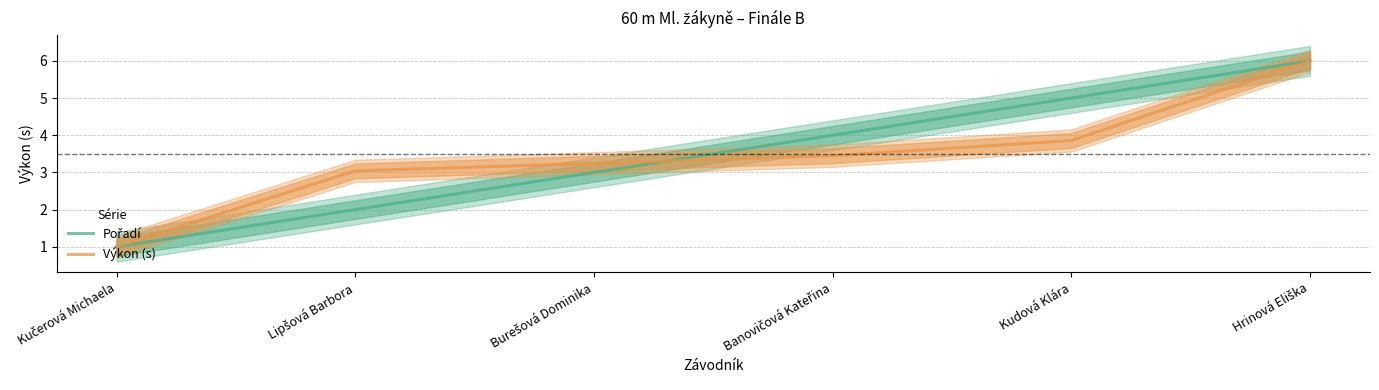

How many data points does each series have?

6